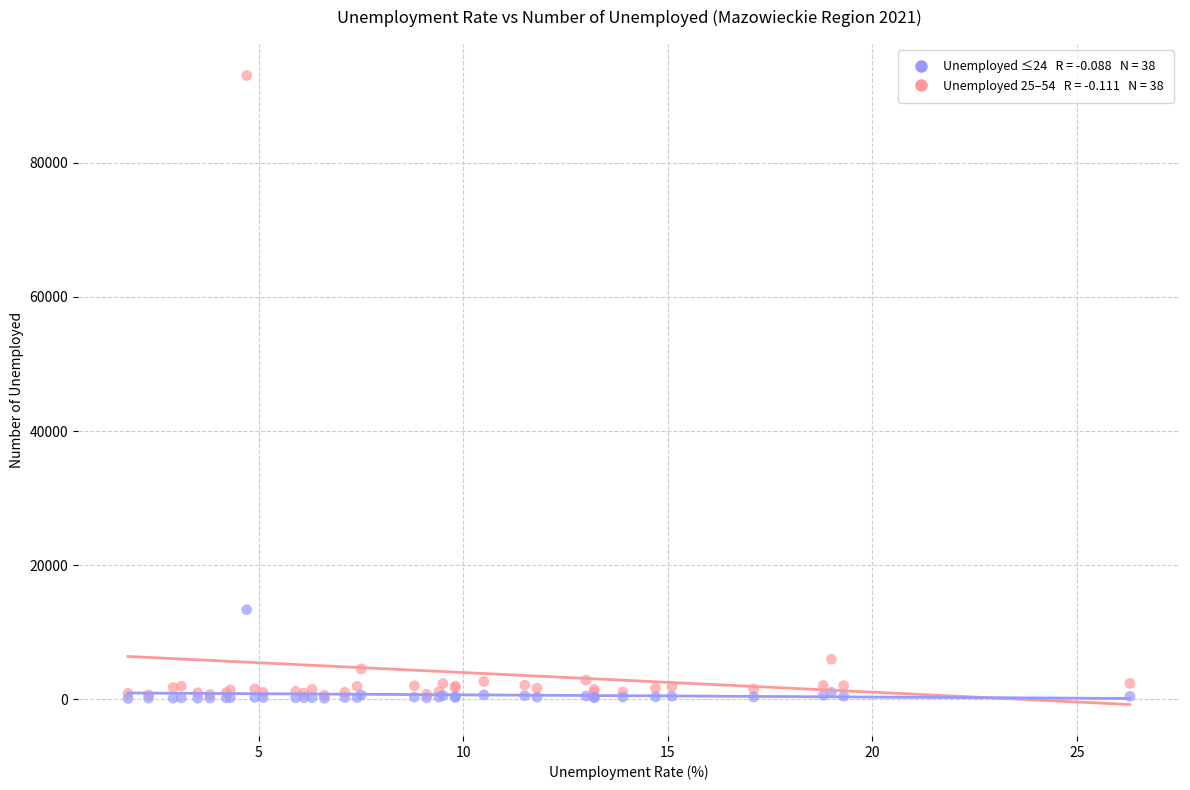

Across all series, what Y value is closest to 46564?

13334